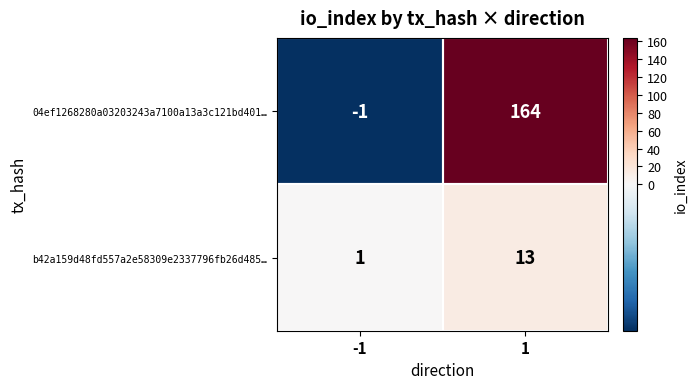

At how many categories does at least one series exceed 44?

1